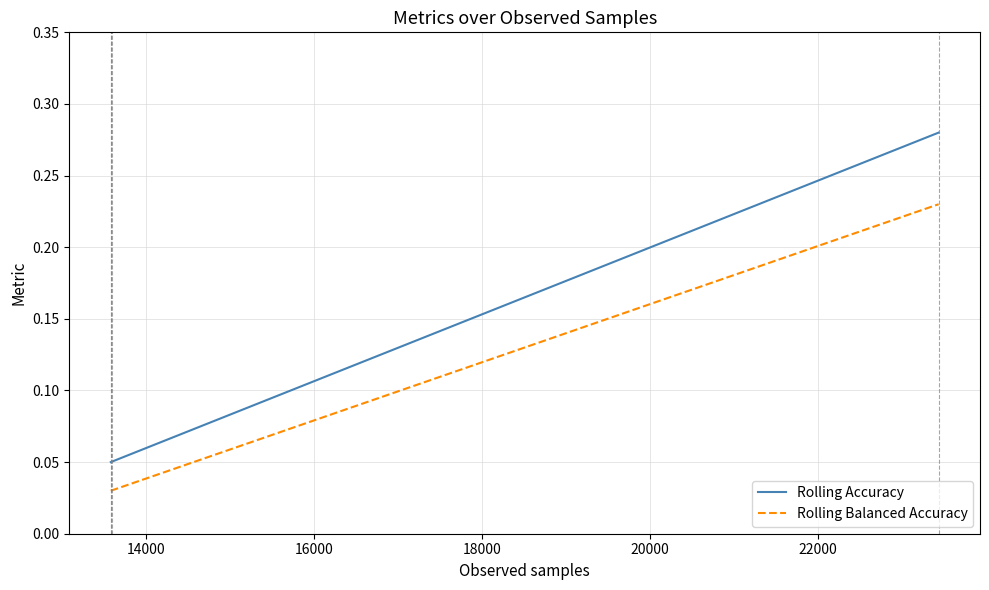

True or false: Rolling Accuracy has more than 1 points higher than both neighbors.

False